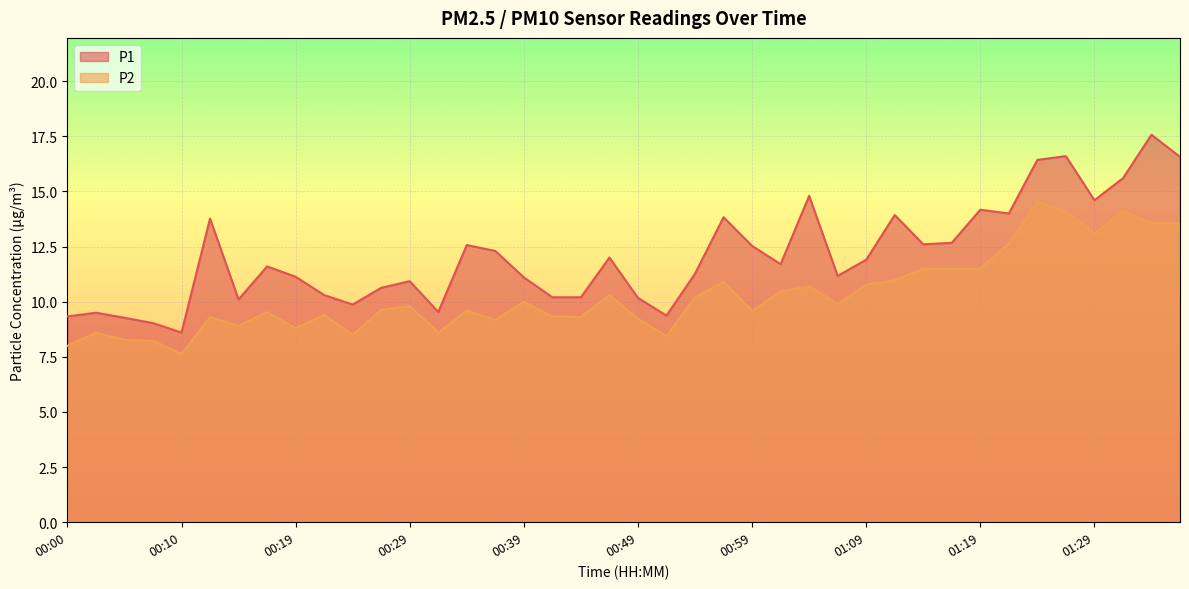

What is the total value across all series at 01:19?

25.7